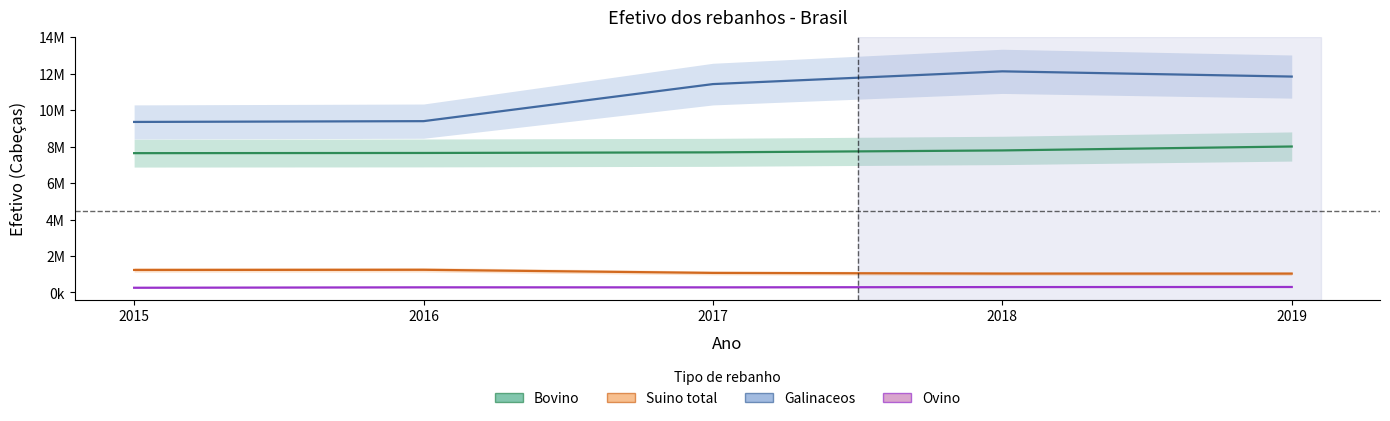

At how many categories does at least one series exceed 336083?

5